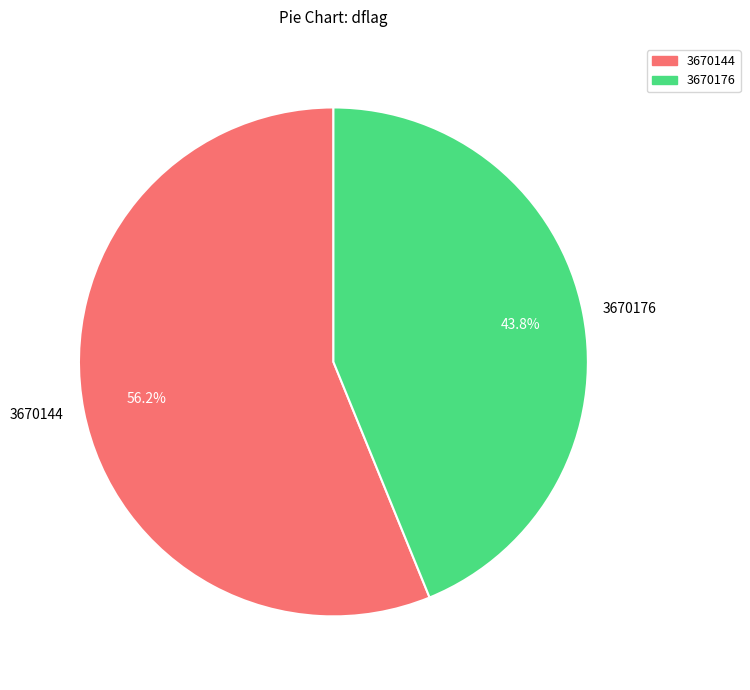

How many slices are in this pie chart?

2